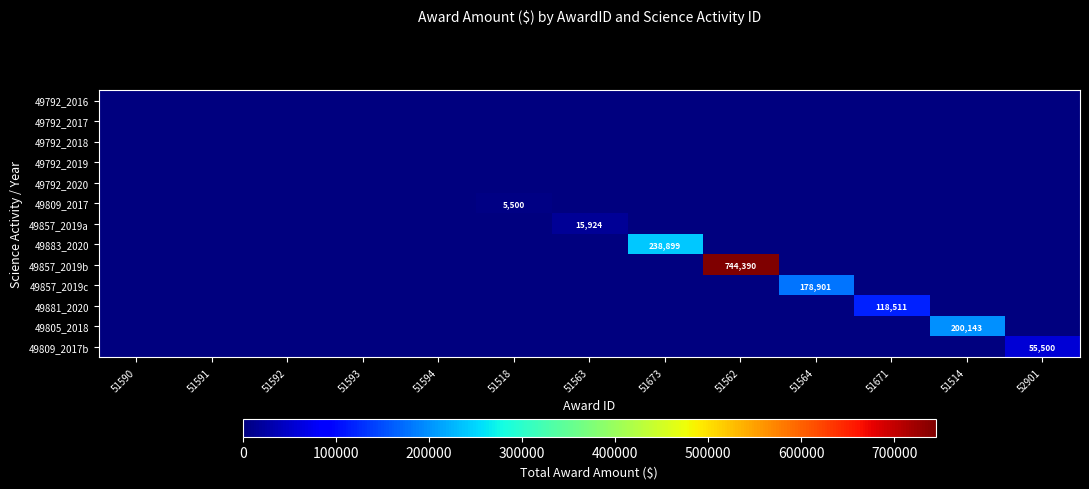

At which label does 49792_2017 reach its peak?

51590